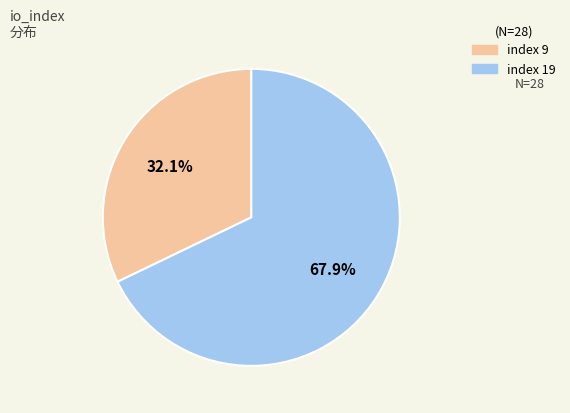

Is there a majority slice in this chart?

Yes